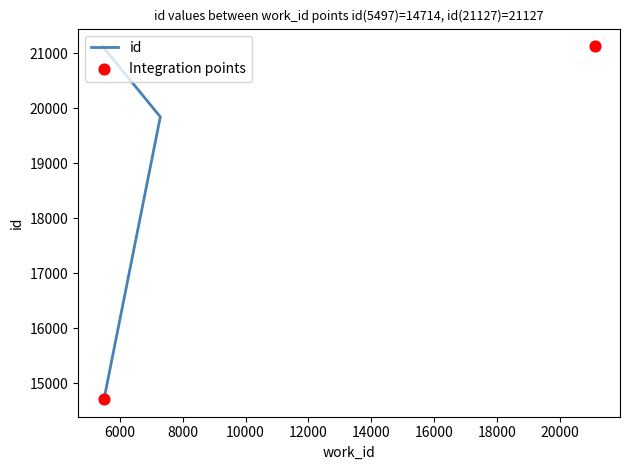

Approximately how many times larger is the value at 5497 compared to 5509?

1.0